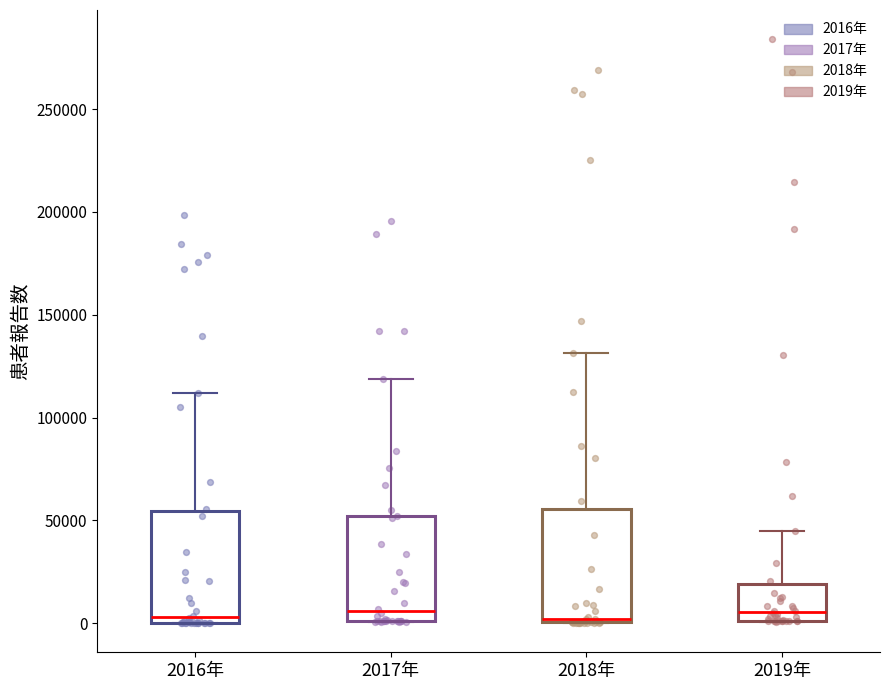

Reading left to right, transcribe this box plot: for each box, give where its median line is, the range the box spans, and where its two whiskers end, as read against the y-axis. The values are not printed on the chart, so give them approximately, as read against the axis.

2016年: median 5000, box 0 to 55000, whiskers 0 to 110000
2017年: median 5000, box 0 to 50000, whiskers 0 to 120000
2018年: median 0 (just above the box's lower edge), box 0 to 55000, whiskers 0 to 130000
2019年: median 5000, box 0 to 20000, whiskers 0 to 45000